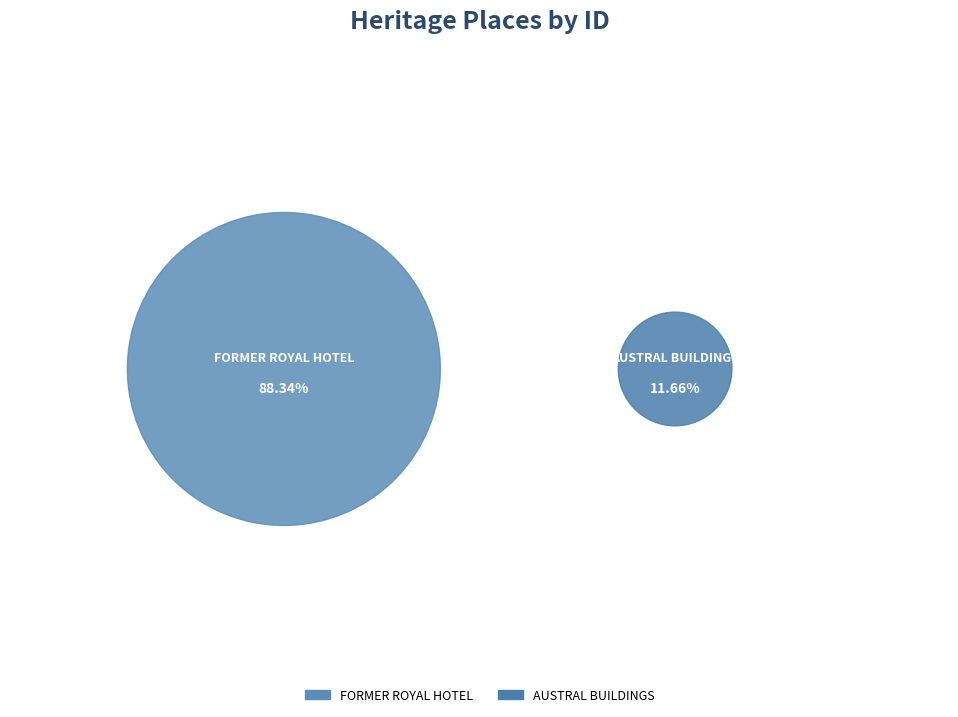

What is the smallest slice in the pie chart?

AUSTRAL BUILDINGS